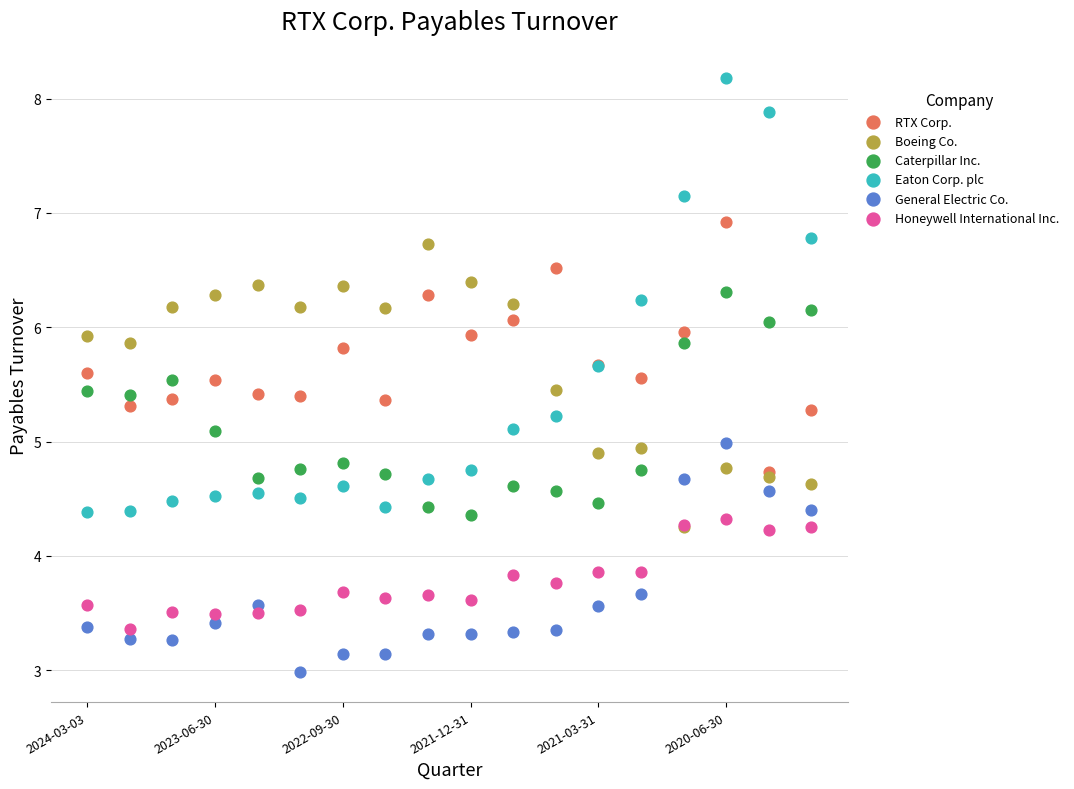

Which series has the largest Y range (max minus min)?

Eaton Corp. plc